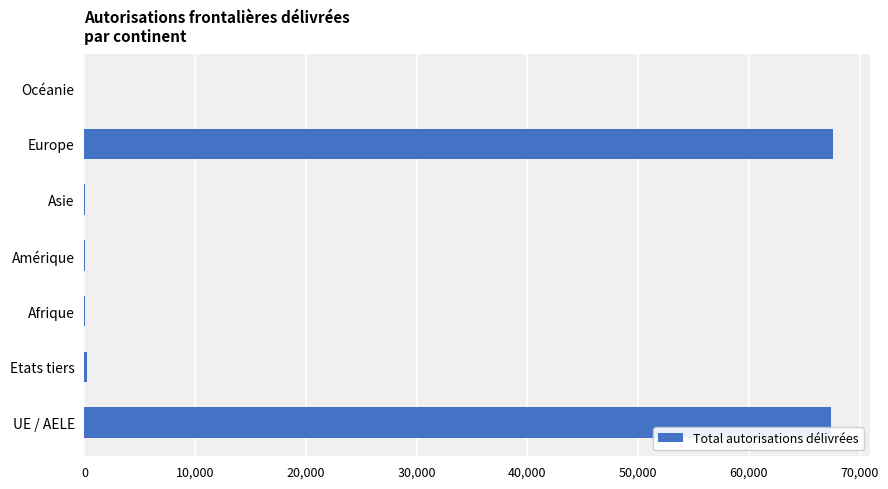

Between Europe and Amérique, which is larger?

Europe